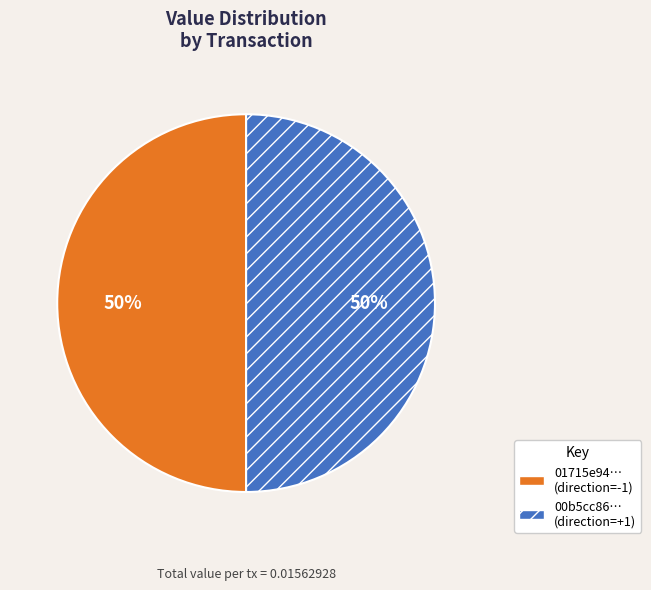

Combined, do 00b5cc86… (direction=+1) and 01715e94… (direction=-1) account for over 50%?

Yes